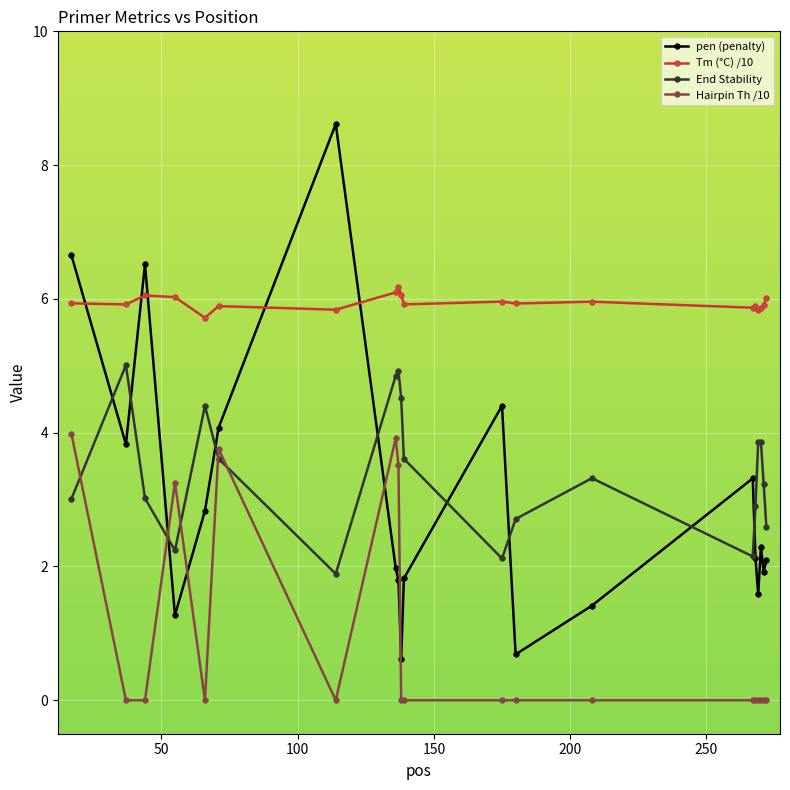

Which series has the widest spread of values?

pen (penalty)